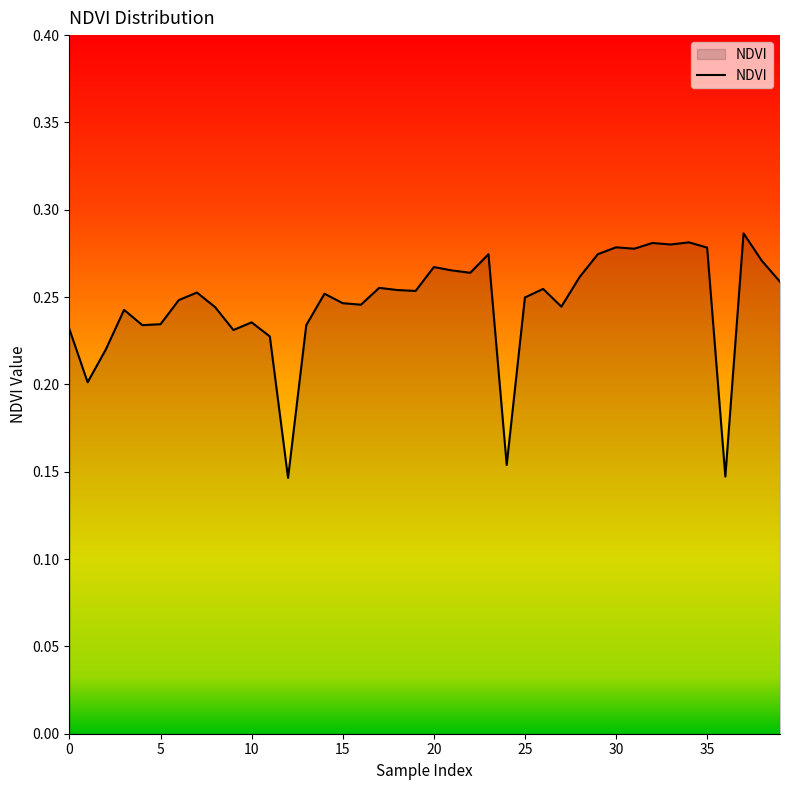

Which label corresponds to the largest value in the chart?

37